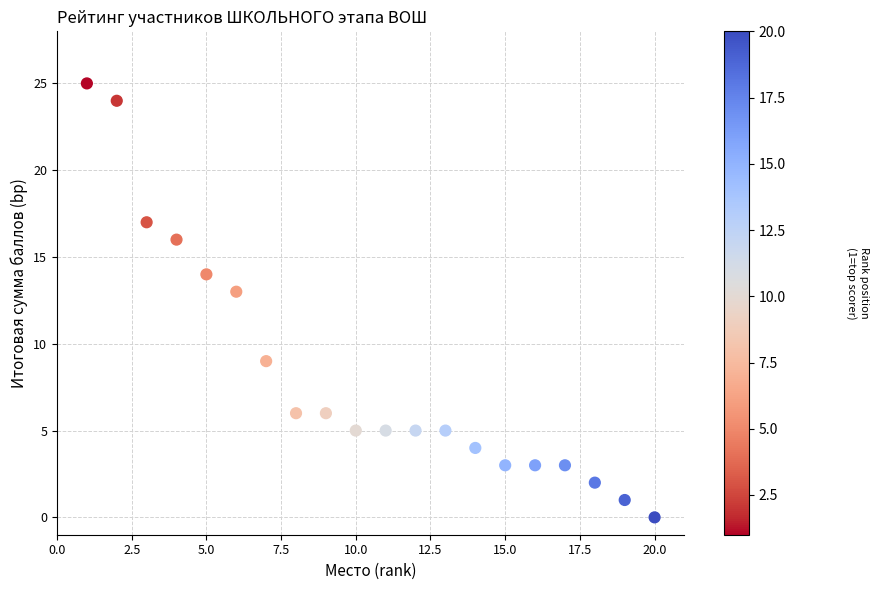

What is the range of X values (max minus min)?

19